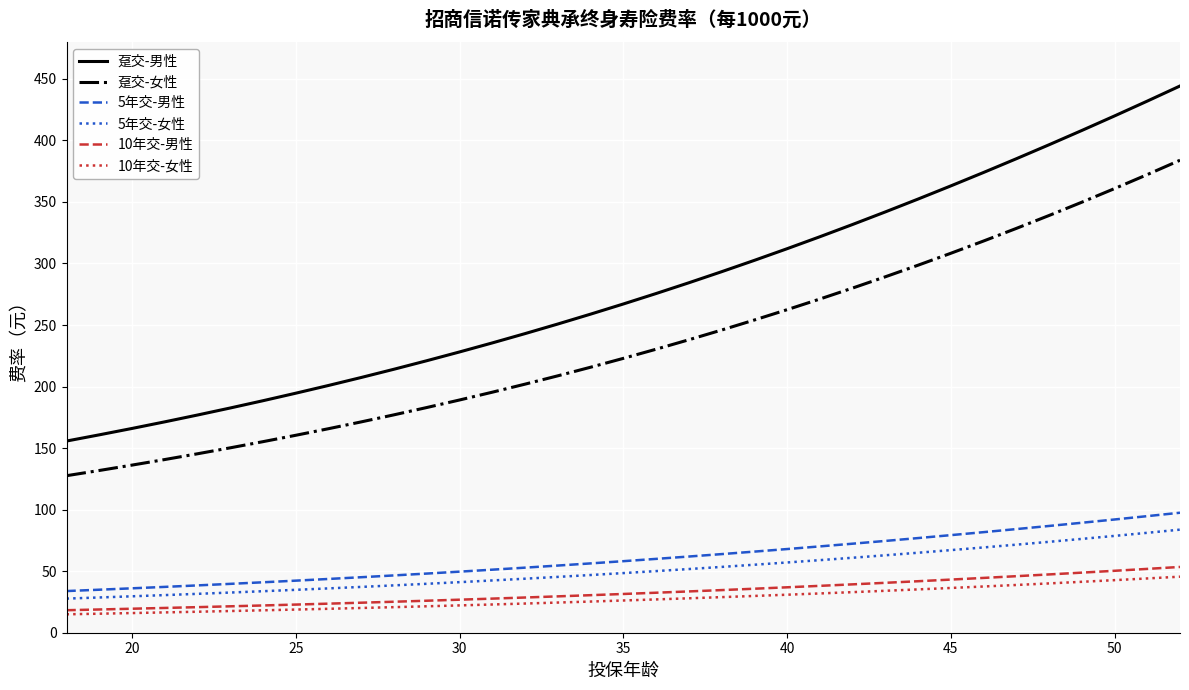

What is the average value of the 趸交-女性 series?

234.5